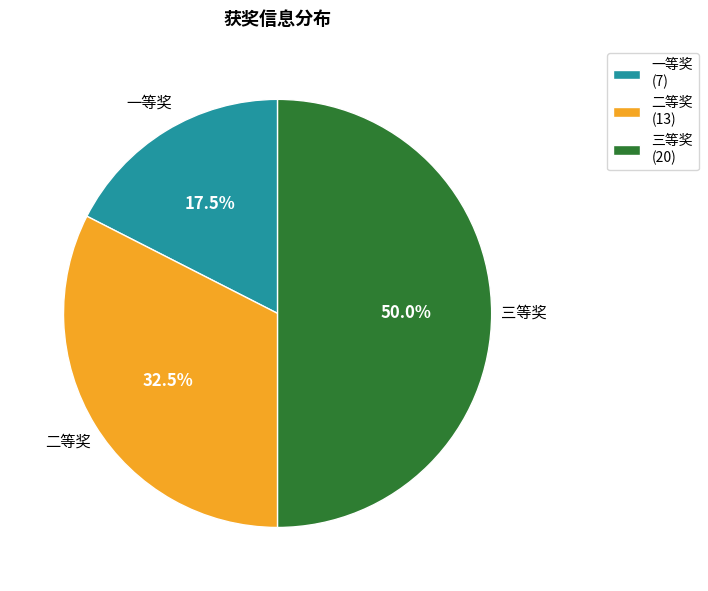

True or false: 一等奖 accounts for 30% of the total.

False